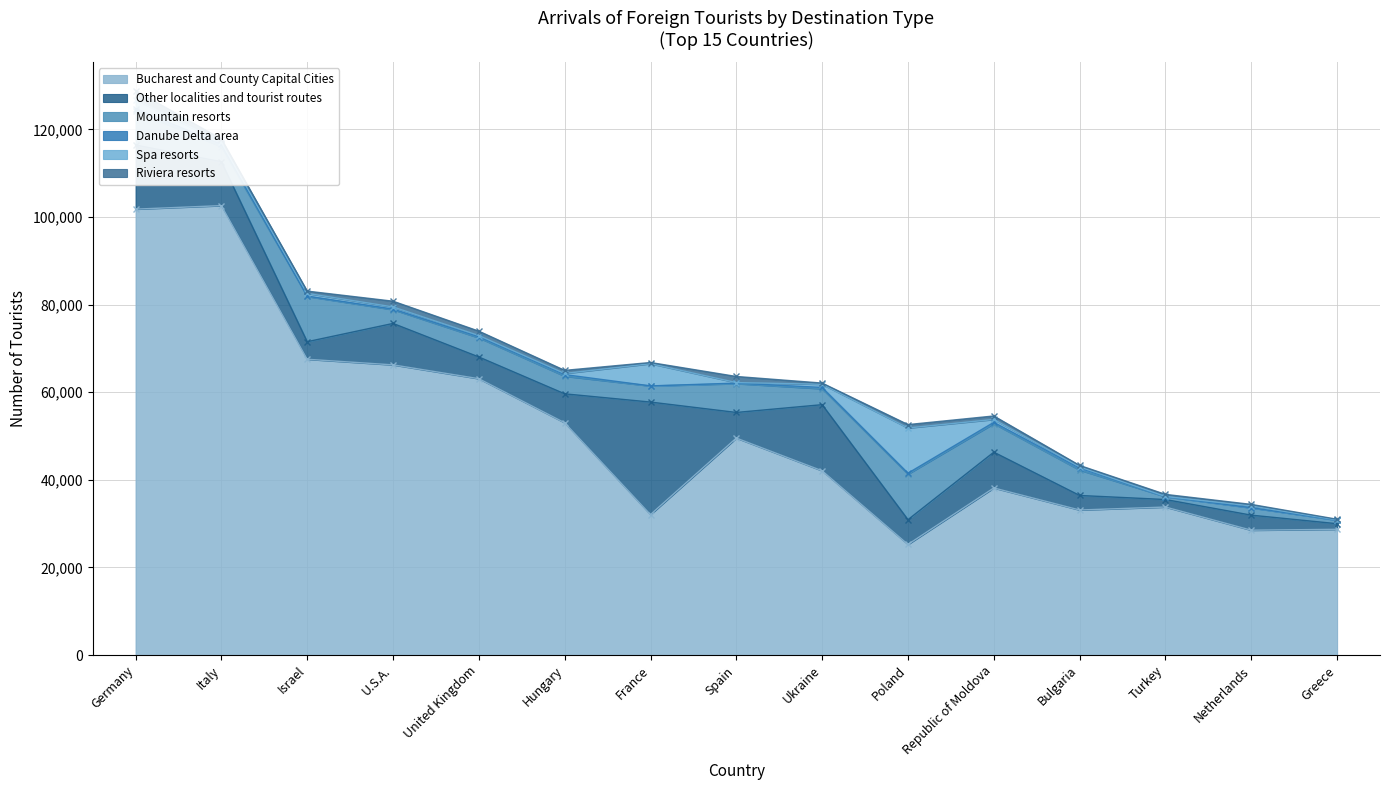

Which has a higher value, United Kingdom or Germany?

Germany